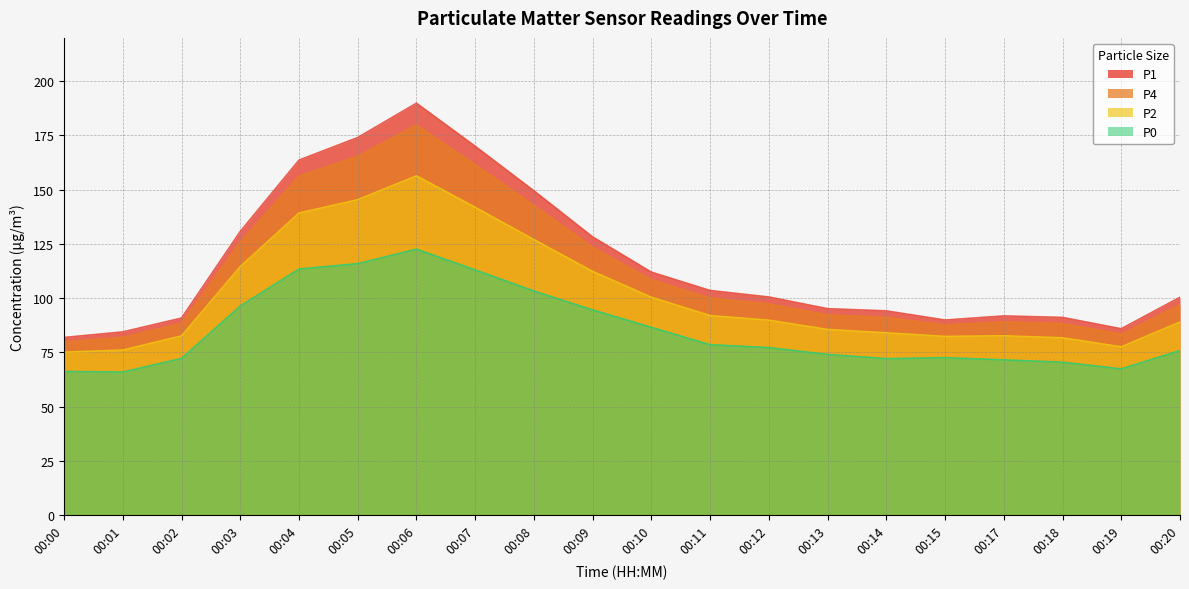

In P4, how many points are higher than both neighbors (excluding endpoints)?

2